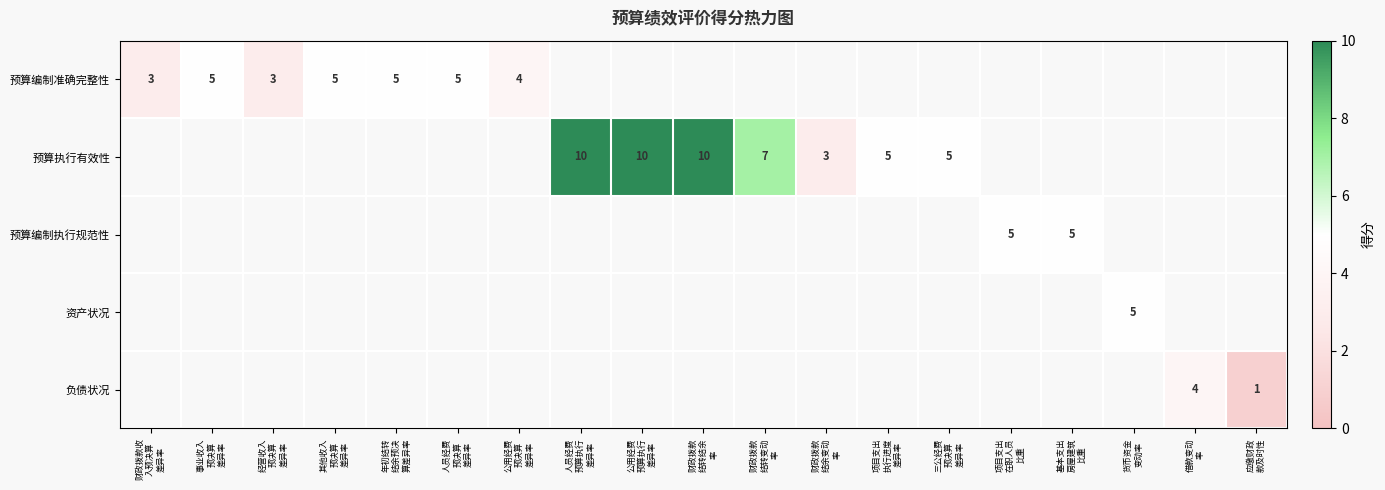

Where does the 预算执行有效性 series first go above 5?

人员经费 预算执行 差异率